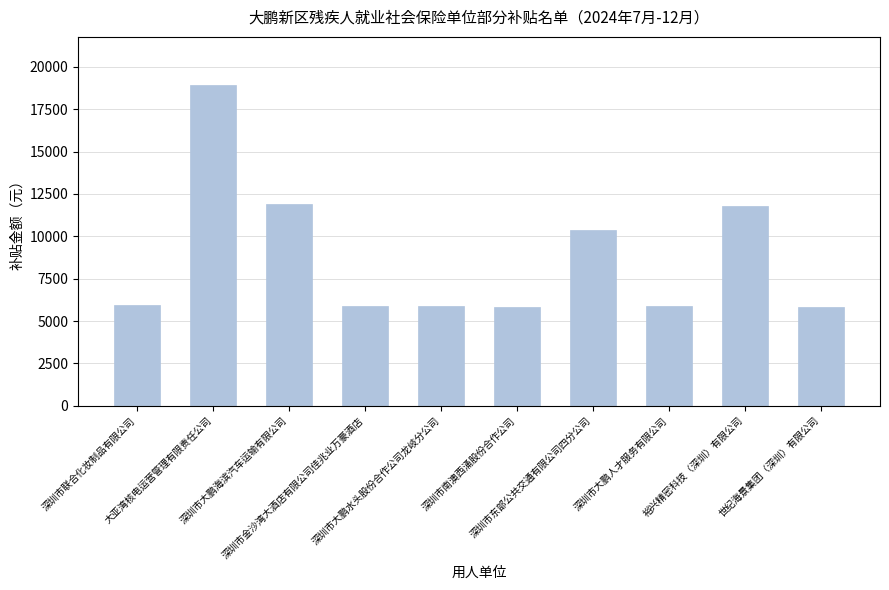

Does the chart contain stacked bars?

No